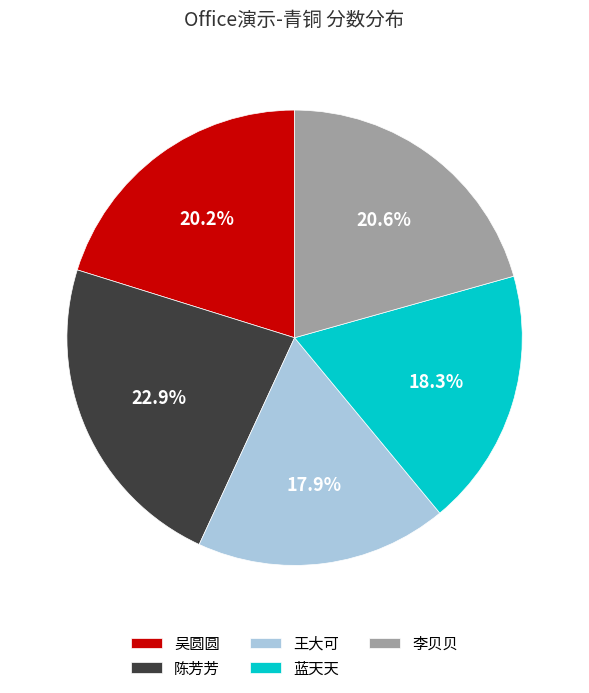

Which slice is the largest?

陈芳芳